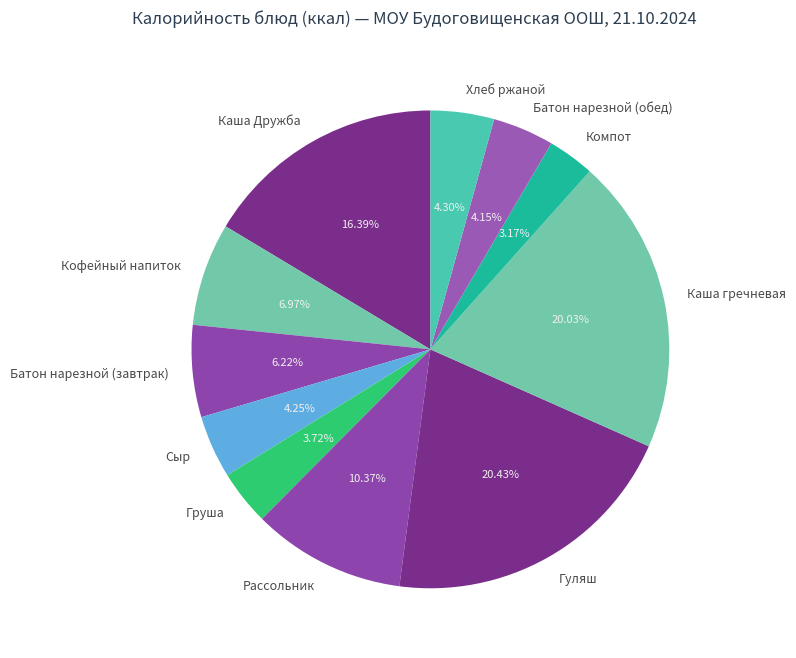

What is the ratio of the value at Хлеб ржаной to the value at Груша?

1.2